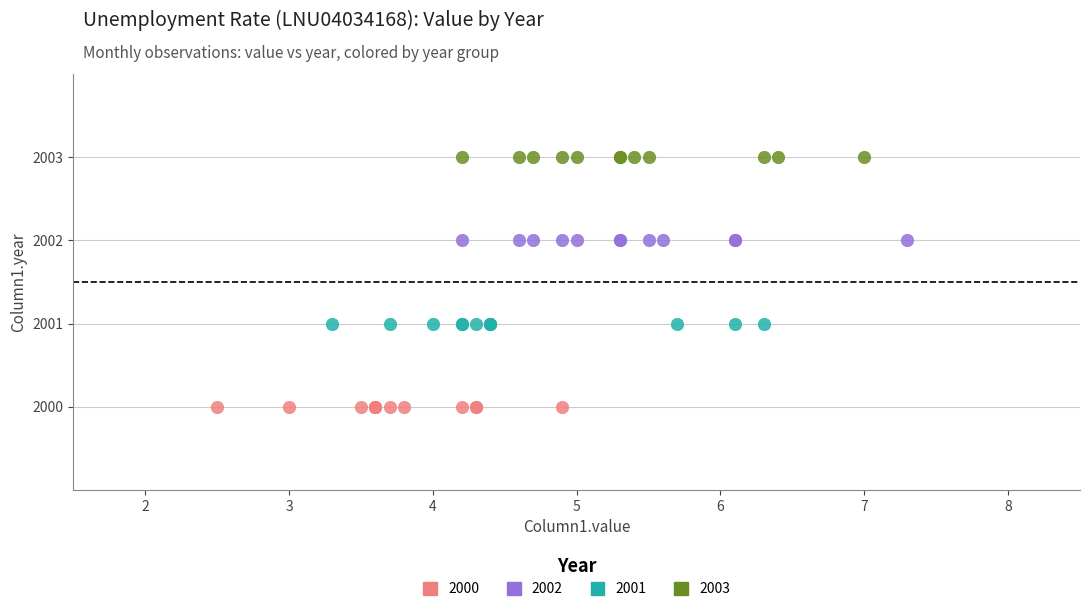

Which series contains the highest Y value?

2003